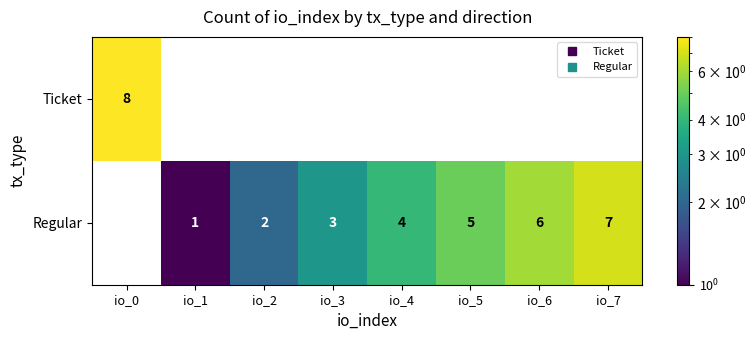

What is the spread (max minus min) of values at io_6?

6